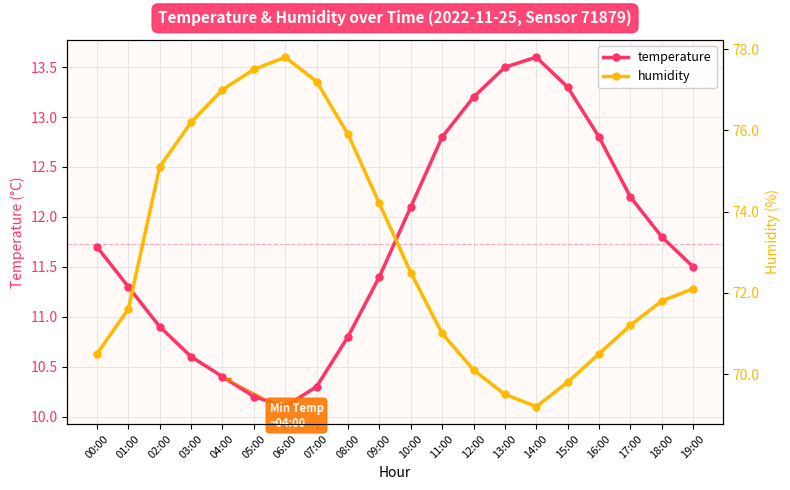

What is the label of the 4th point from the right?

16:00